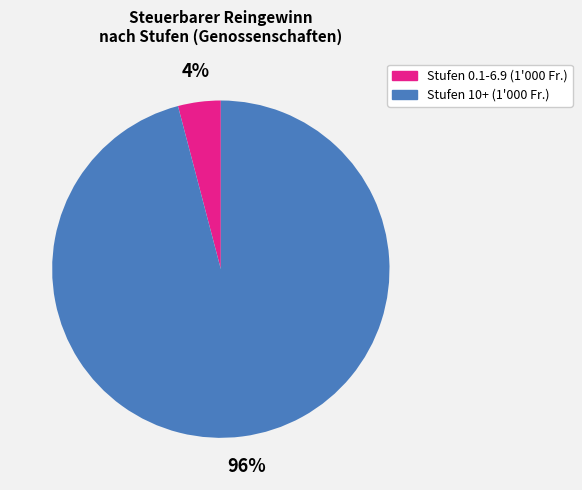

Does any single category account for the majority?

Yes